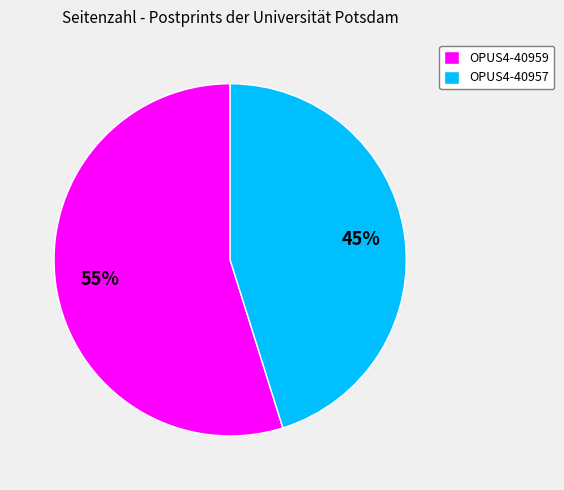

Between OPUS4-40959 and OPUS4-40957, which is larger?

OPUS4-40959